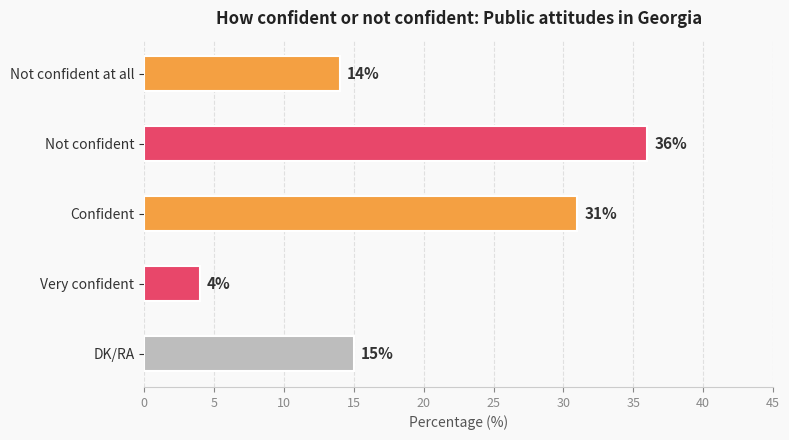

What is the maximum value shown in the chart?

36